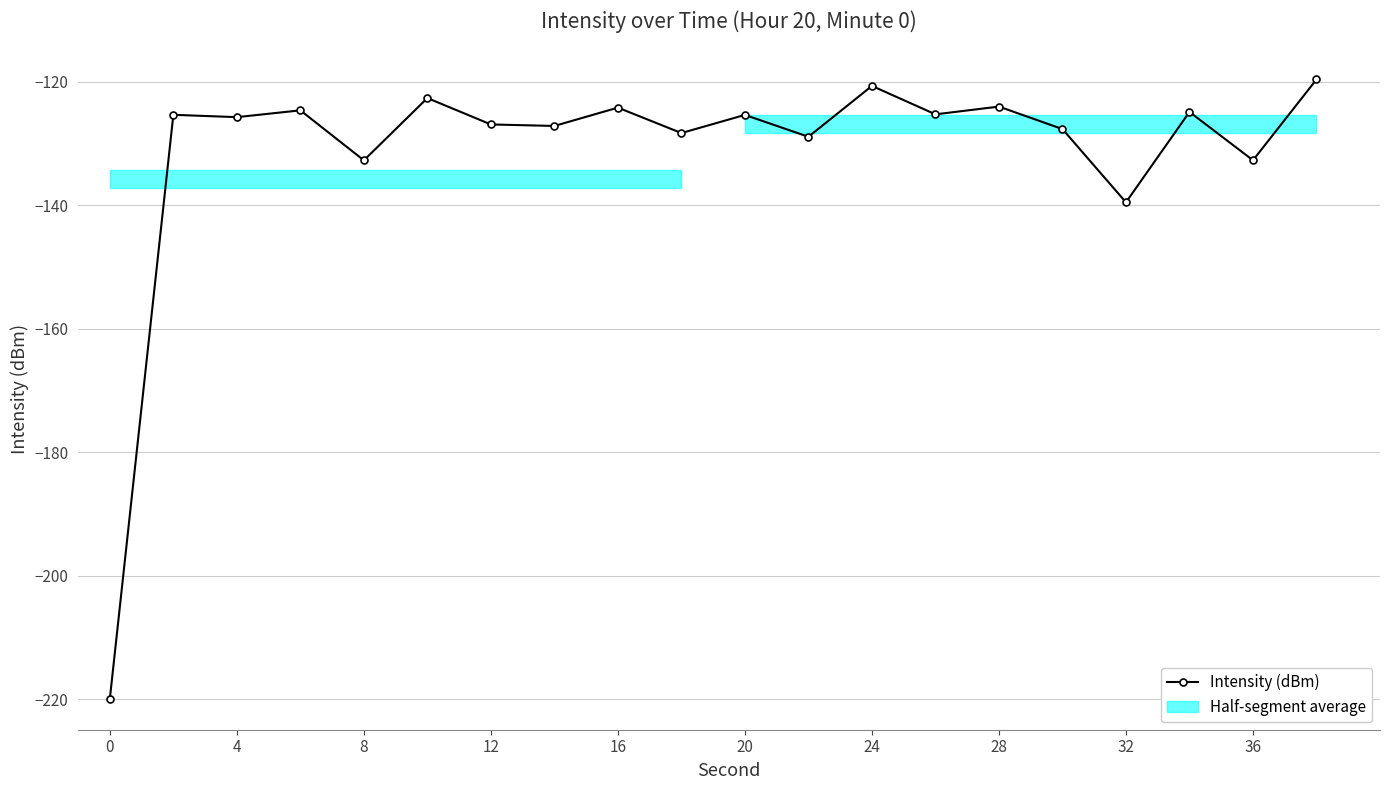

What is the smallest value displayed?

-219.9